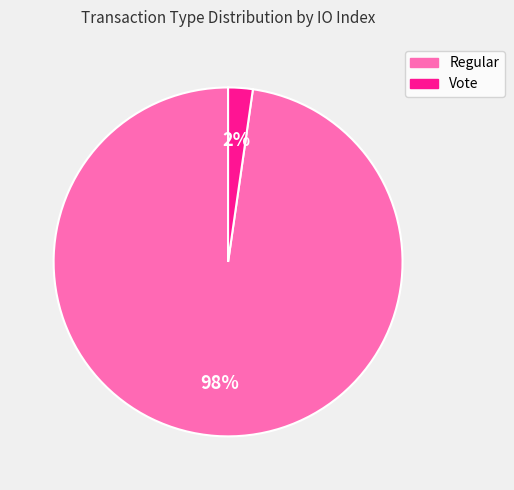

What is the smallest slice in the pie chart?

Vote